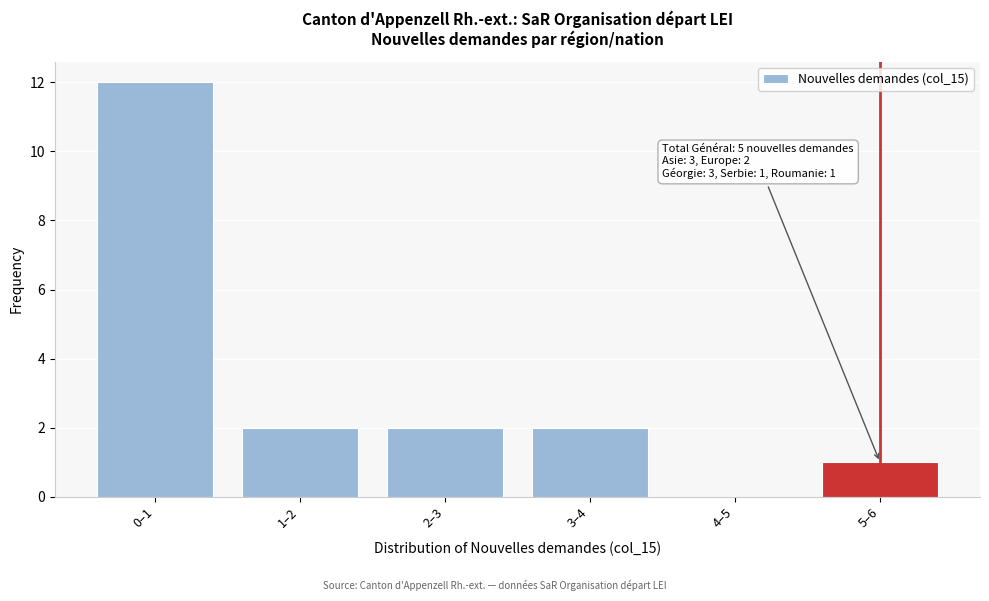

Reading left to right, list all the values displayed in this chart.

0–1=12	1–2=2	2–3=2	3–4=2	4–5=0	5–6=1